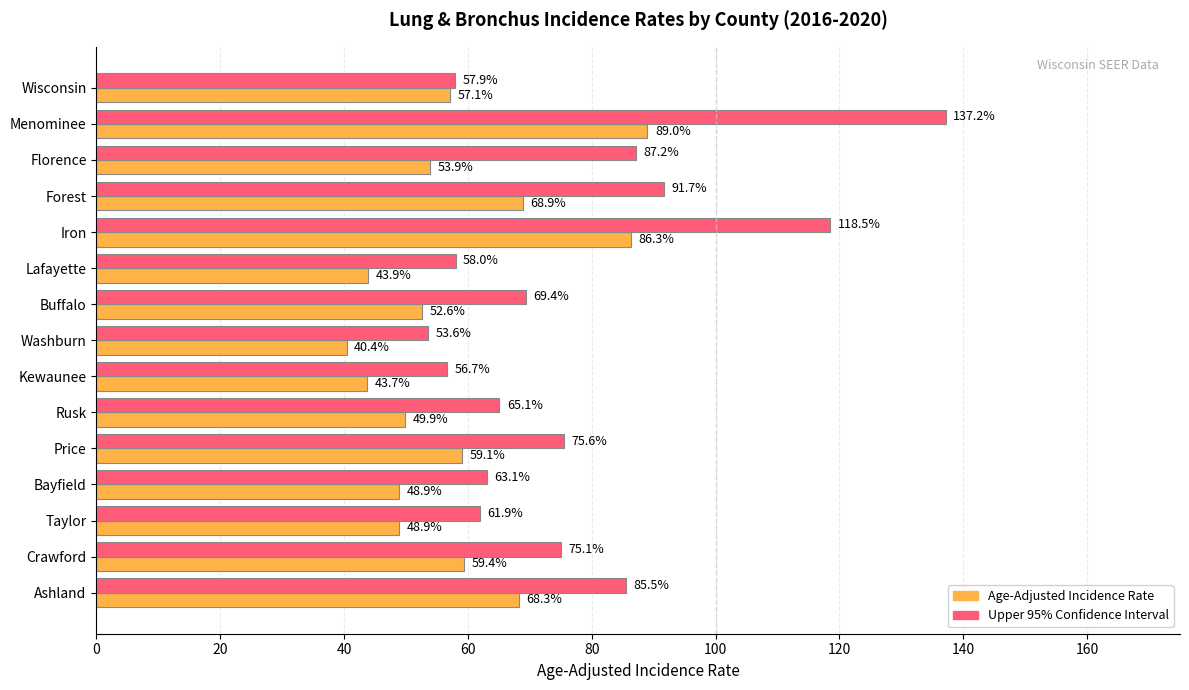

What is the minimum value shown in the chart?

40.4